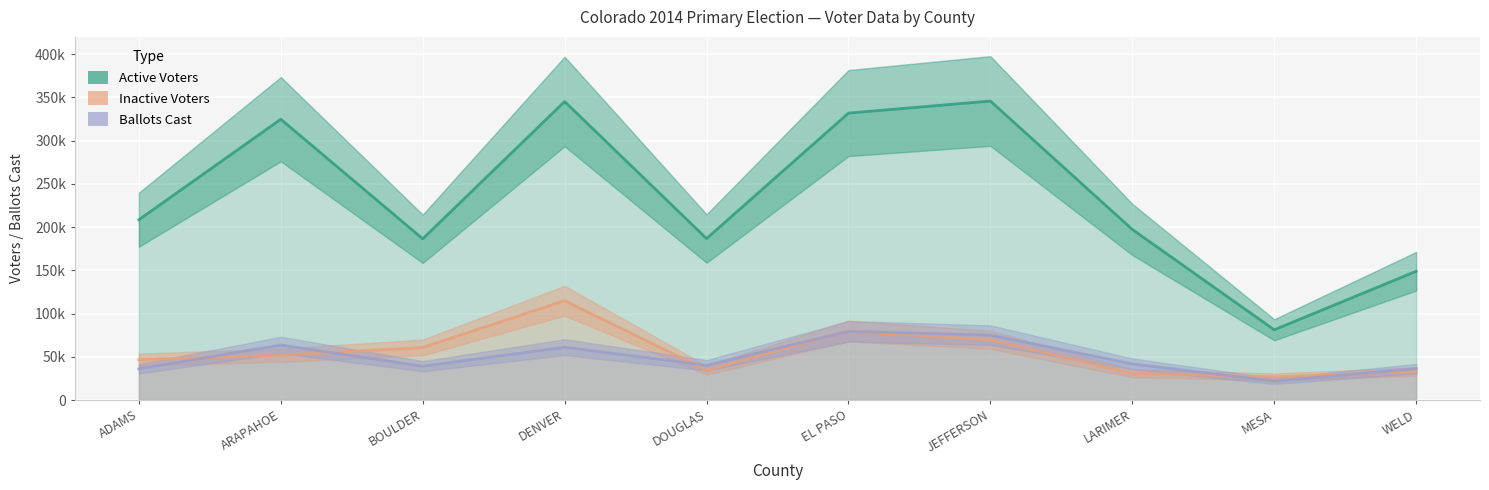

Rank the series at DOUGLAS from lowest to highest value.

Inactive Voters, Ballots Cast, Active Voters